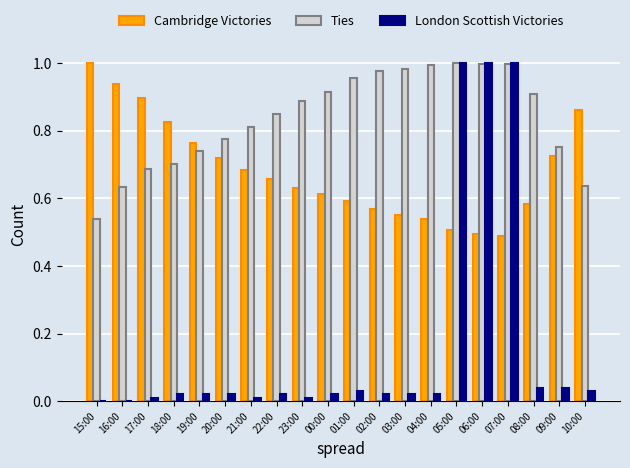

What are all the series names shown in the legend?

Cambridge Victories, Ties, London Scottish Victories